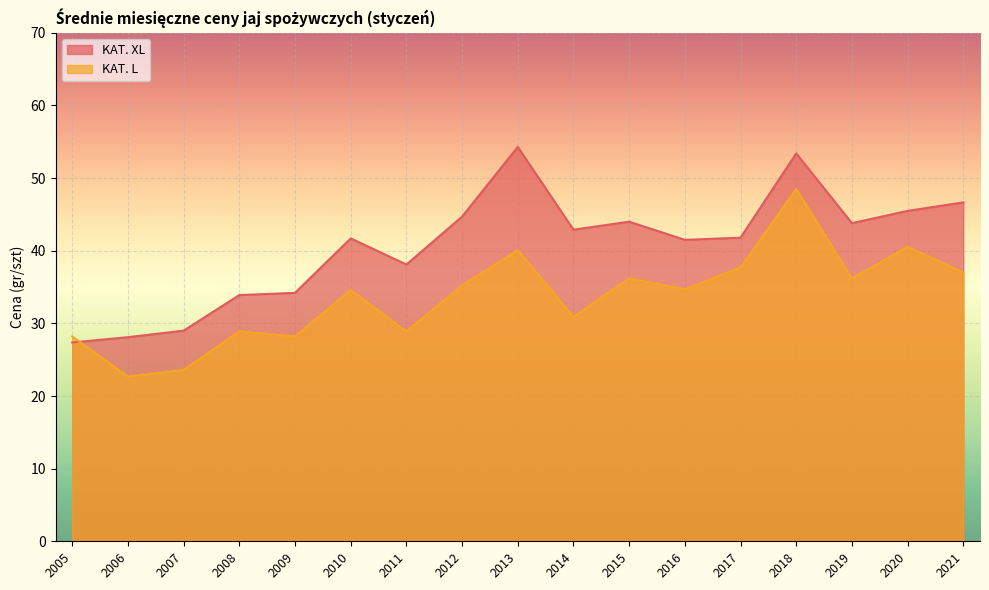

Which series has the largest range (max minus min)?

KAT. XL